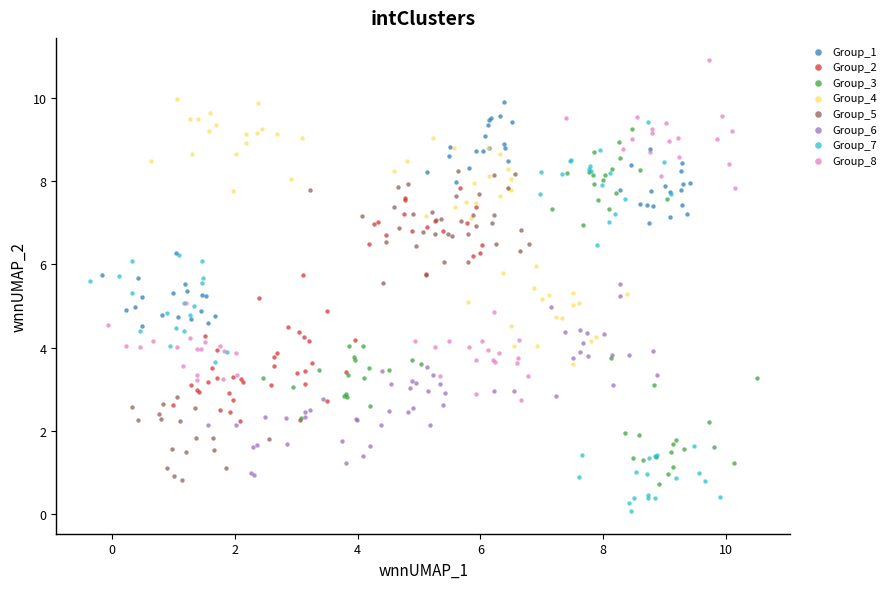

Which series reaches the maximum Y coordinate?

Group_8